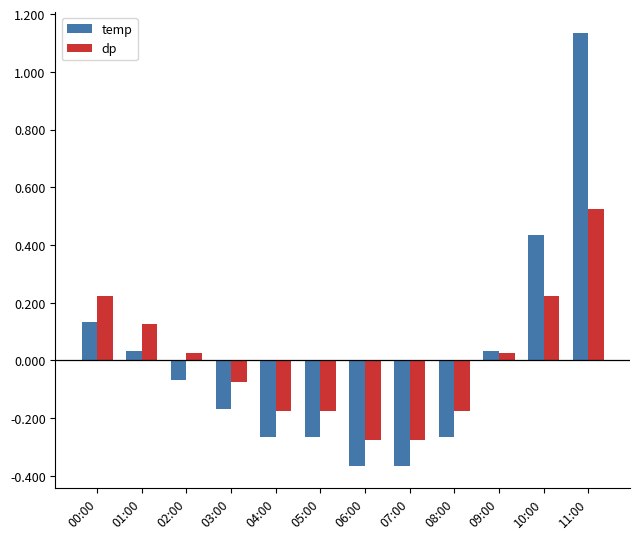

At which category is the sum across all series the highest?

11:00